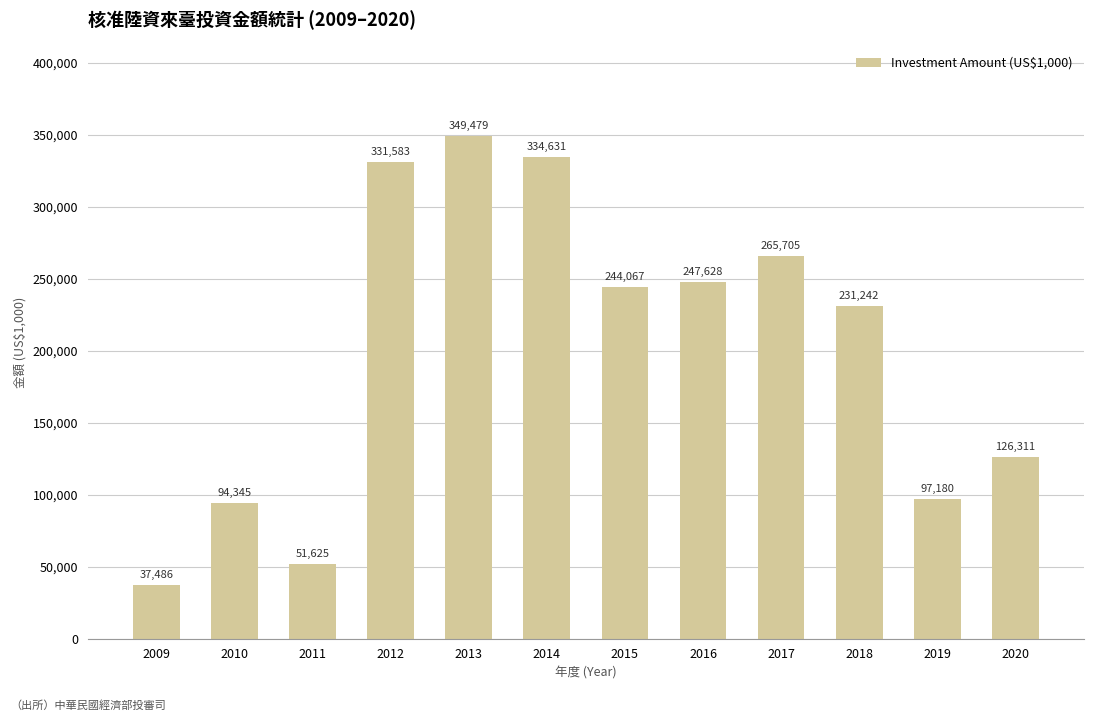

What is the sum of the values at 2015 and 2013?

593546